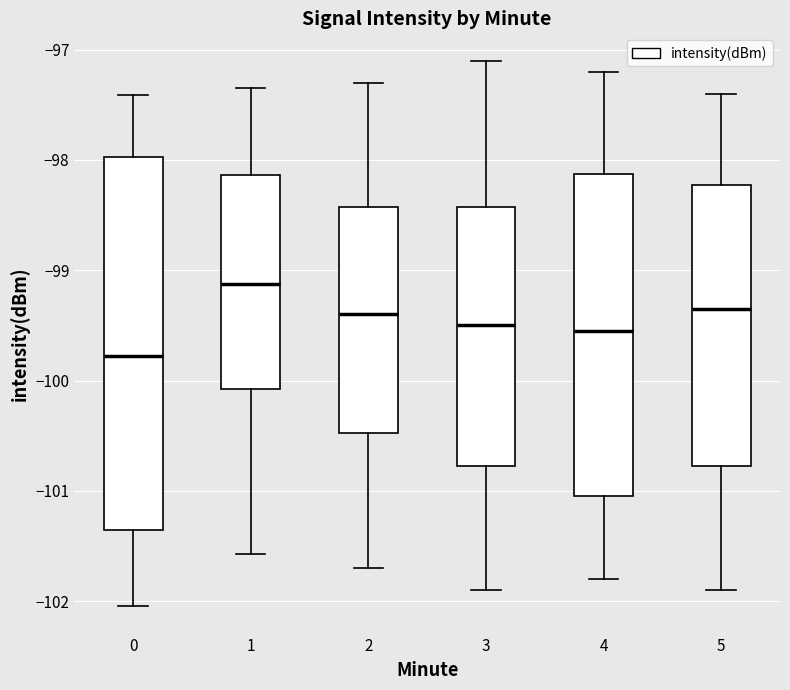

Comparing the boxes themselves (not the whiskers), which one is the tallest?

0